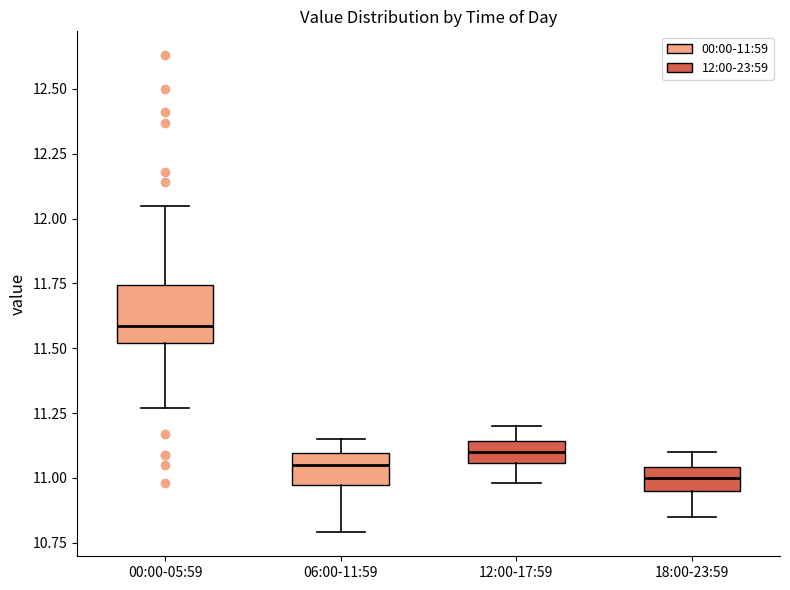

Reading left to right, read every box against the y-axis: the position of its median line, the range the box covers, and the ends of its whiskers. The values are not printed on the chart, so give them approximately, as read against the axis.

00:00-05:59: median 11.60, box 11.50 to 11.75, whiskers 11.25 to 12.05
06:00-11:59: median 11.05, box 10.95 to 11.10, whiskers 10.80 to 11.15
12:00-17:59: median 11.10, box 11.05 to 11.15, whiskers 11.00 to 11.20
18:00-23:59: median 11.00, box 10.95 to 11.05, whiskers 10.85 to 11.10